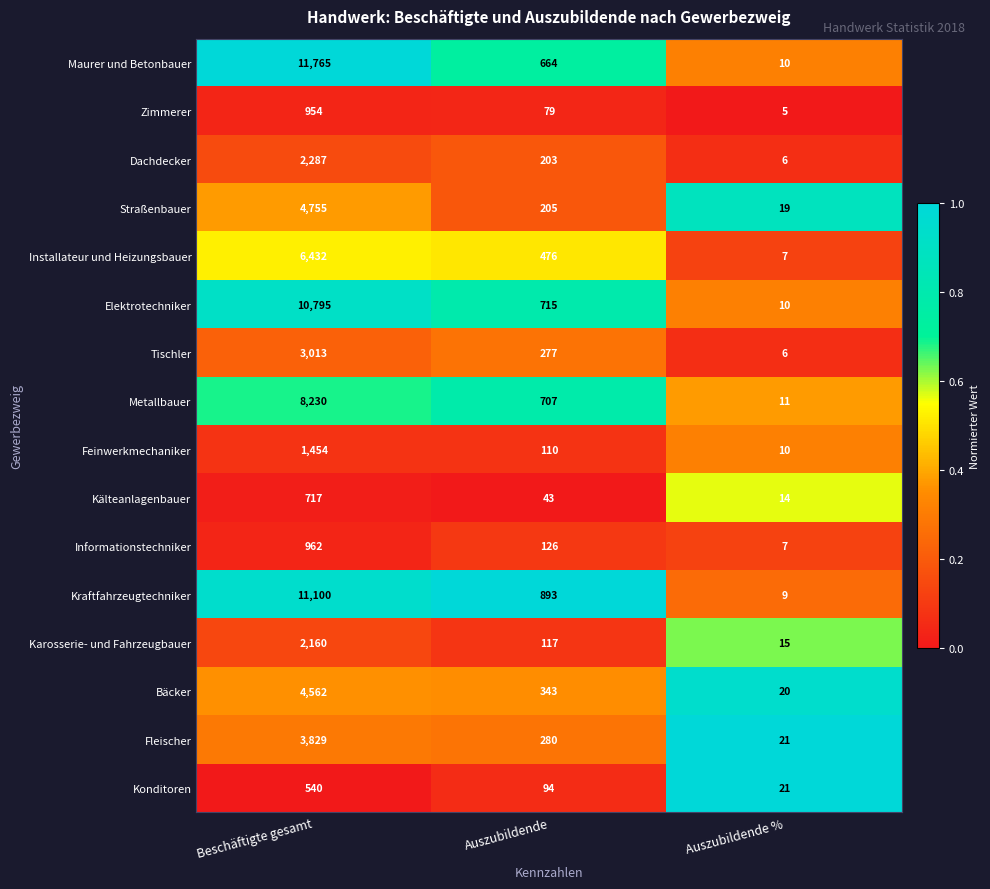

At which category is the sum across all series the highest?

Beschäftigte gesamt